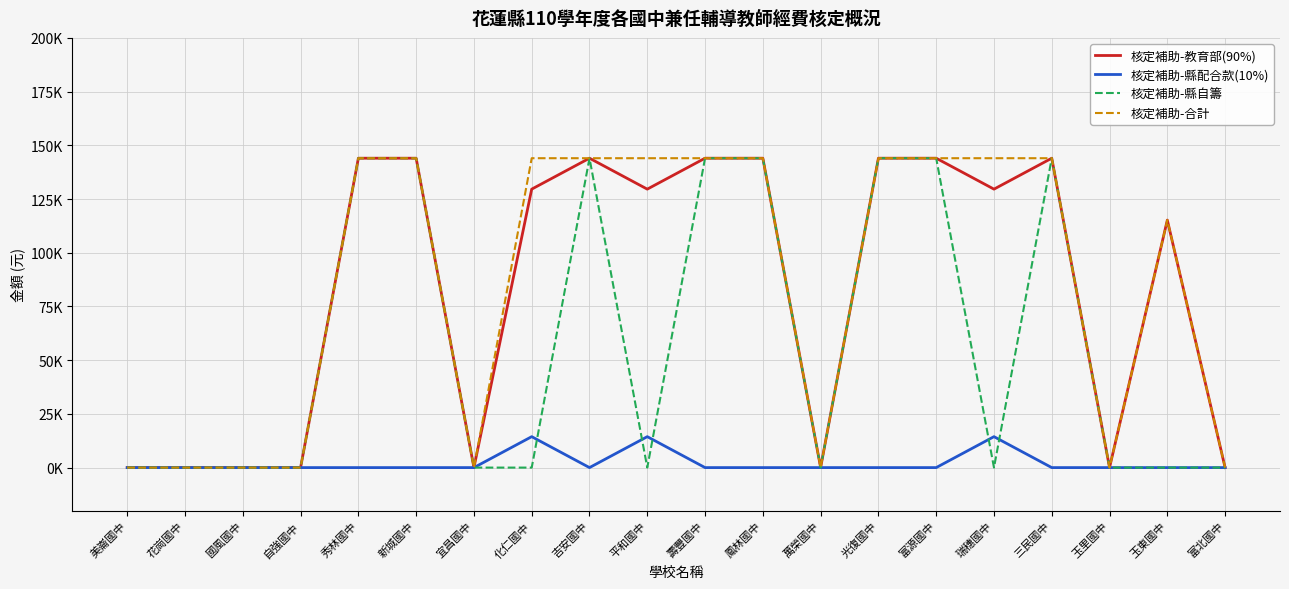

What are all the series names shown in the legend?

核定補助-教育部(90%), 核定補助-縣配合款(10%), 核定補助-縣自籌, 核定補助-合計